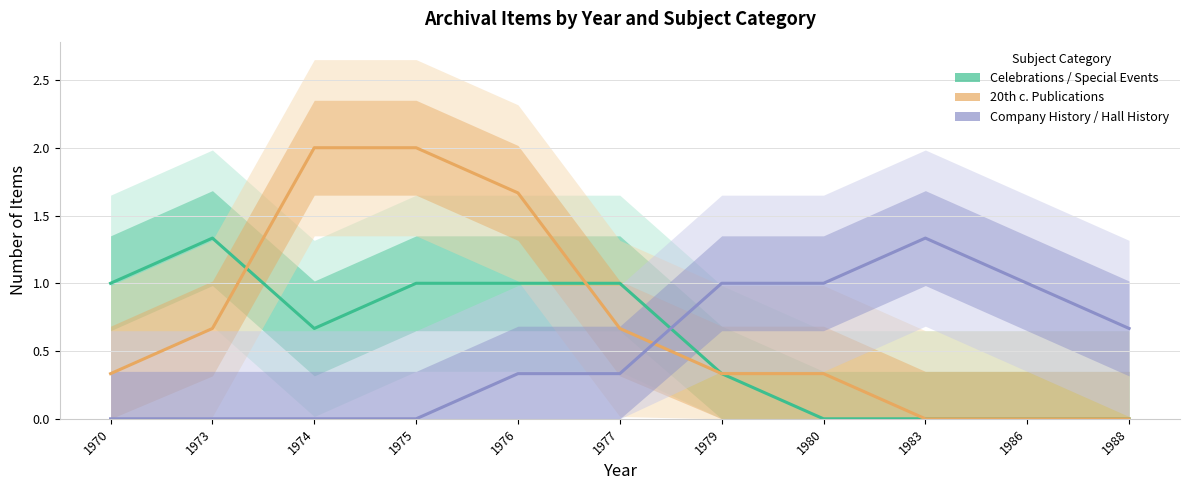

True or false: Celebrations / Special Events and 20th c. Publications cross at least once.

True